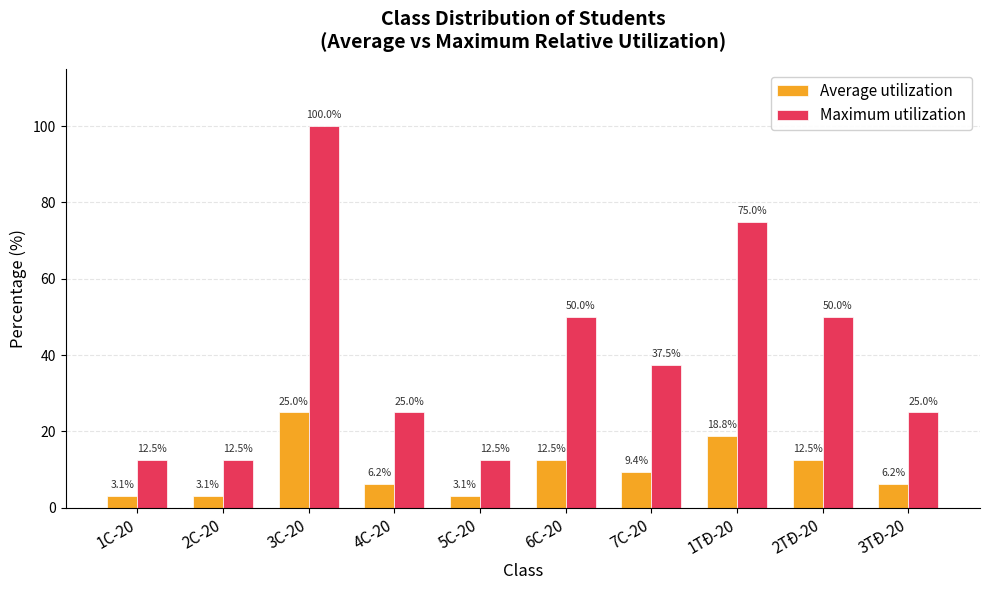

What is the label of the 3rd bar from the right?

1TĐ-20